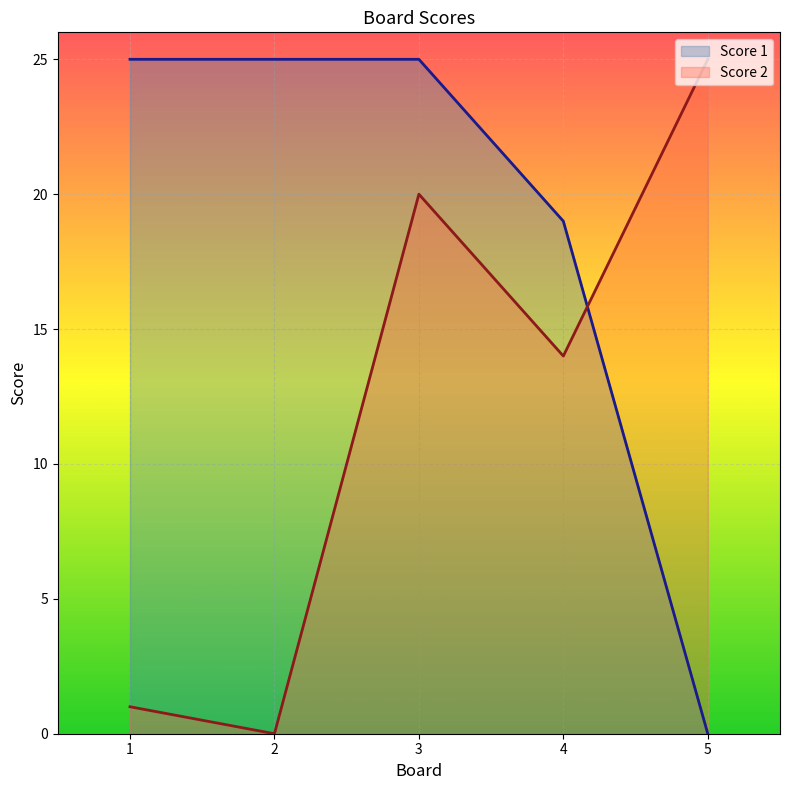

Reading right to left, what are all the values shown in this chart?

Score 1: 0	19	25	25	25
Score 2: 25	14	20	0	1